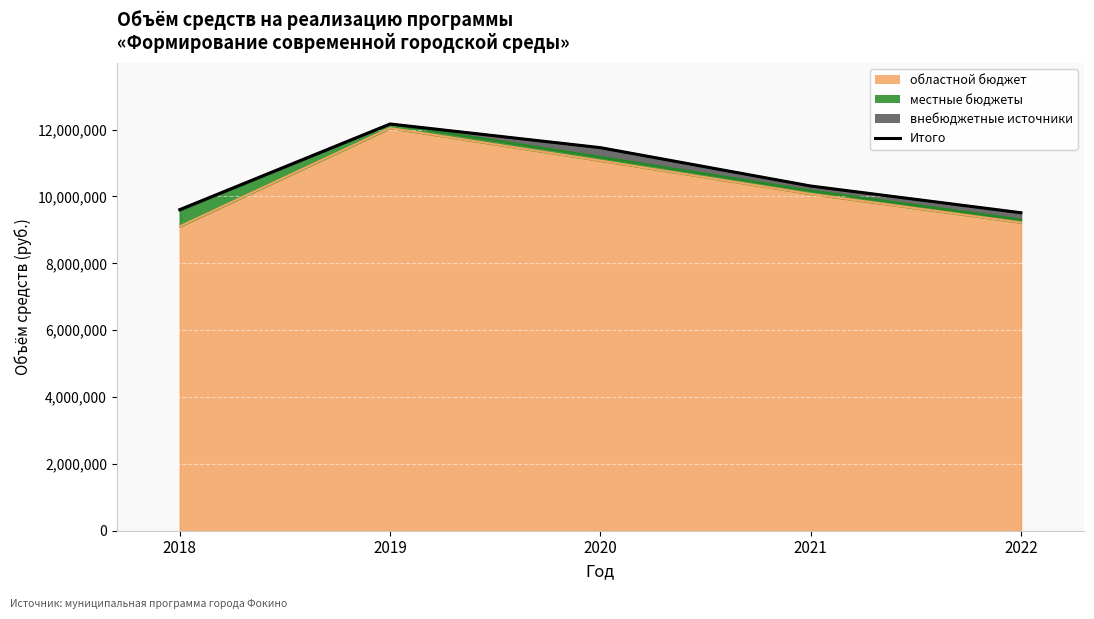

Rank the categories by value from lowest to highest.

2022, 2018, 2021, 2020, 2019